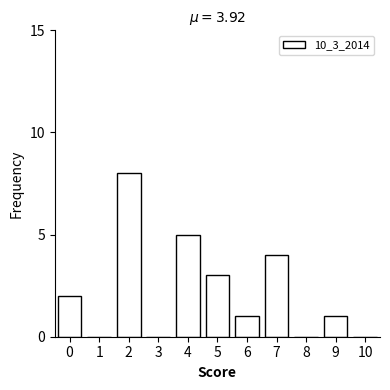

Reading right to left, what are all the values shown in this chart?

10=0	9=1	8=0	7=4	6=1	5=3	4=5	3=0	2=8	1=0	0=2